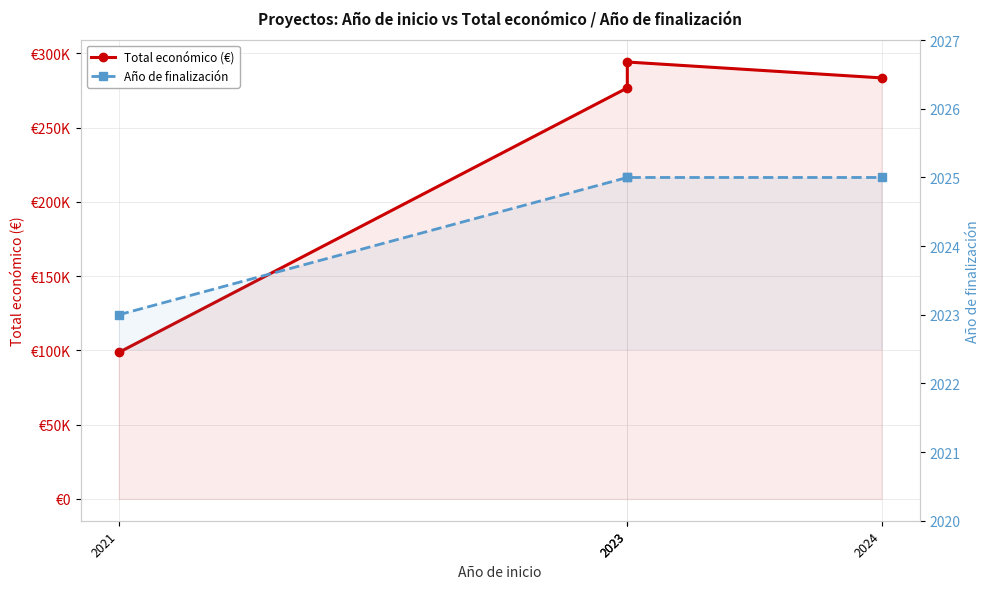

Rank the categories by Total económico (€) value from lowest to highest.

2021, 2023, 2024, 2023